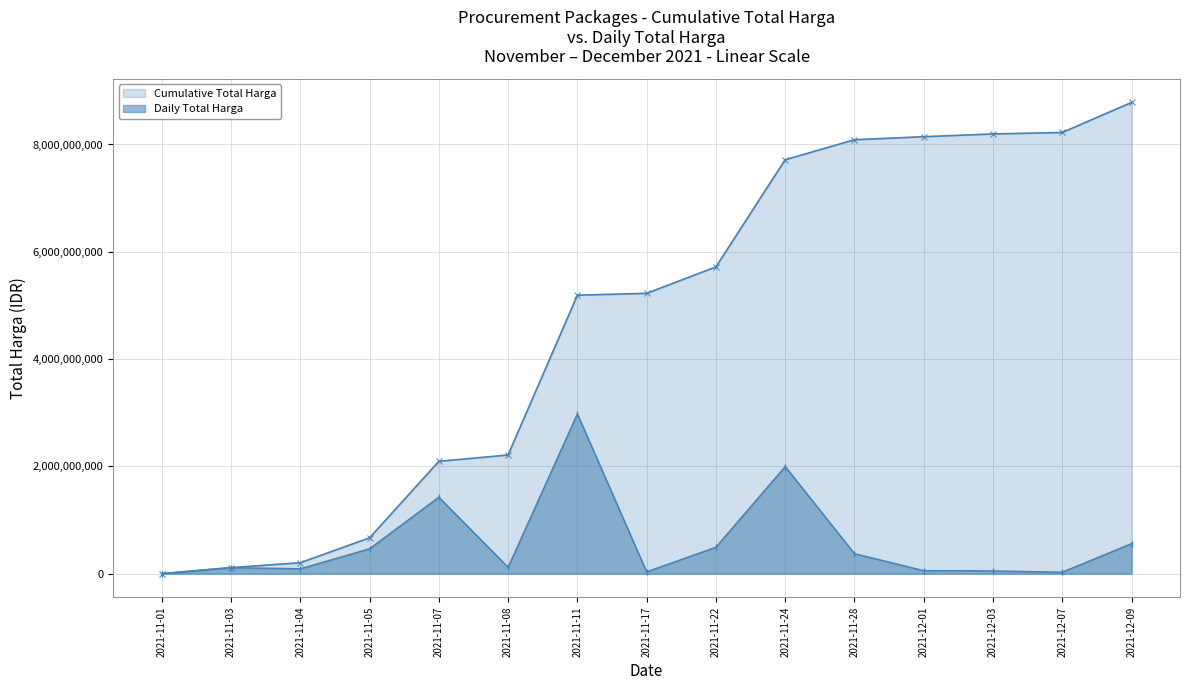

Does the chart have visible grid lines?

Yes